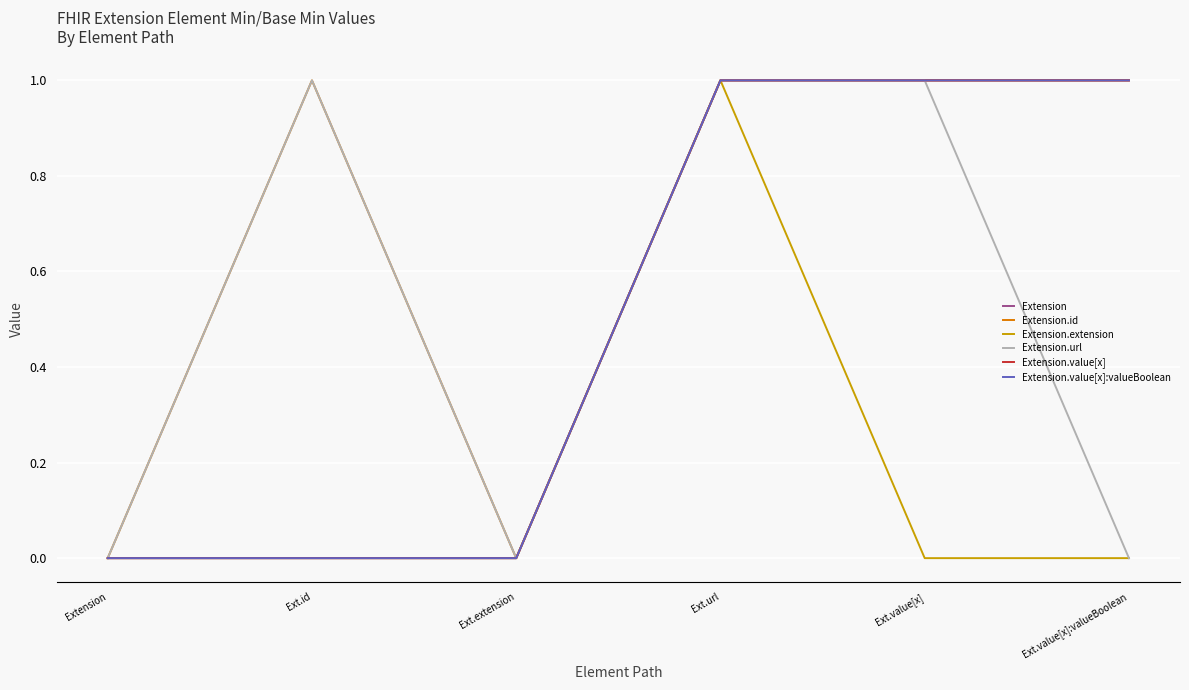

Is it true that Extension.id equals 0 at Ext.extension?

True